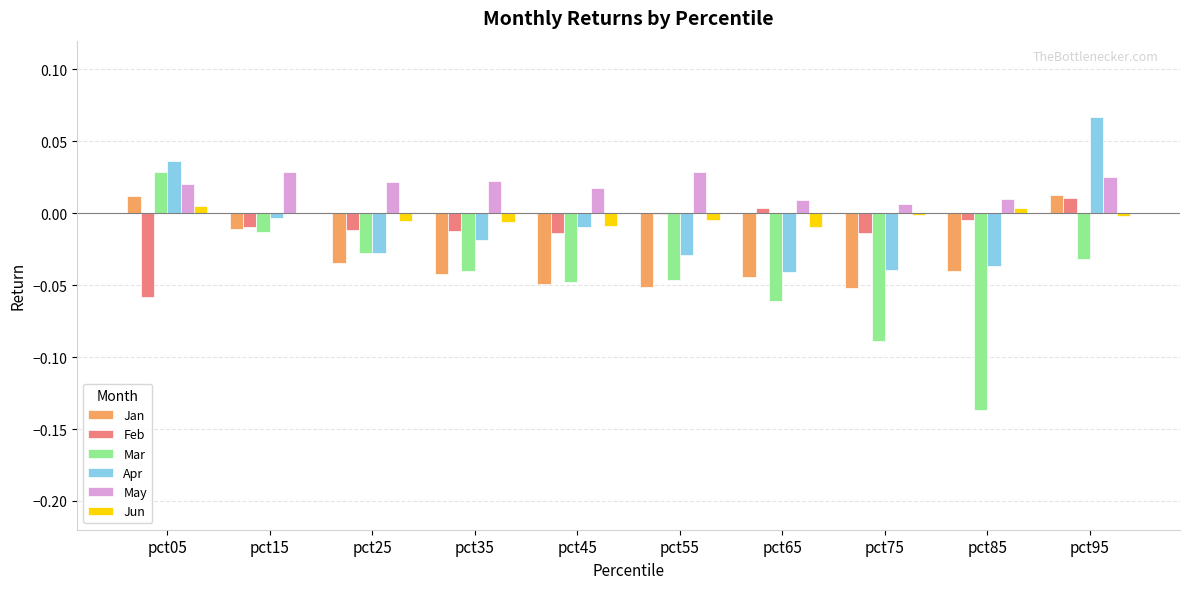

Between pct35 and pct75, which series saw the biggest shift?

Mar